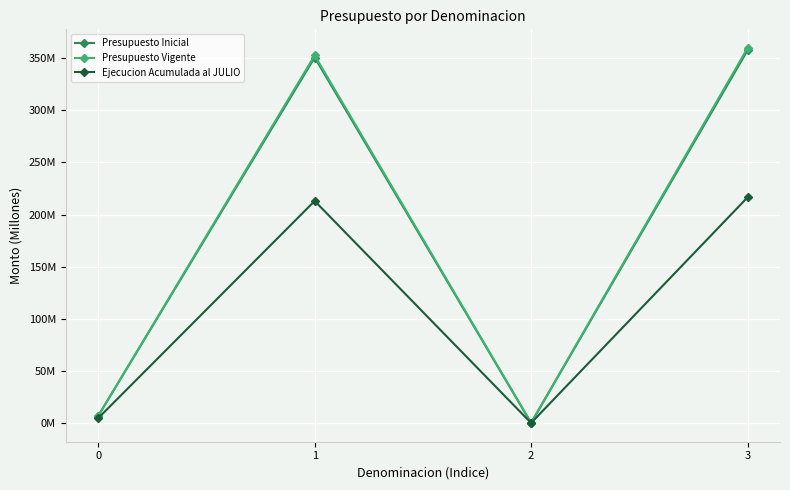

The value of Ejecucion Acumulada al JULIO at 2 is 111.7. True or false?

False